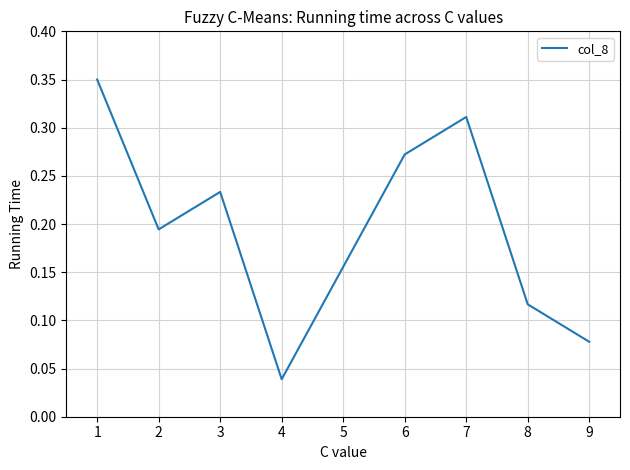

How many values are between 0 and 1?

9